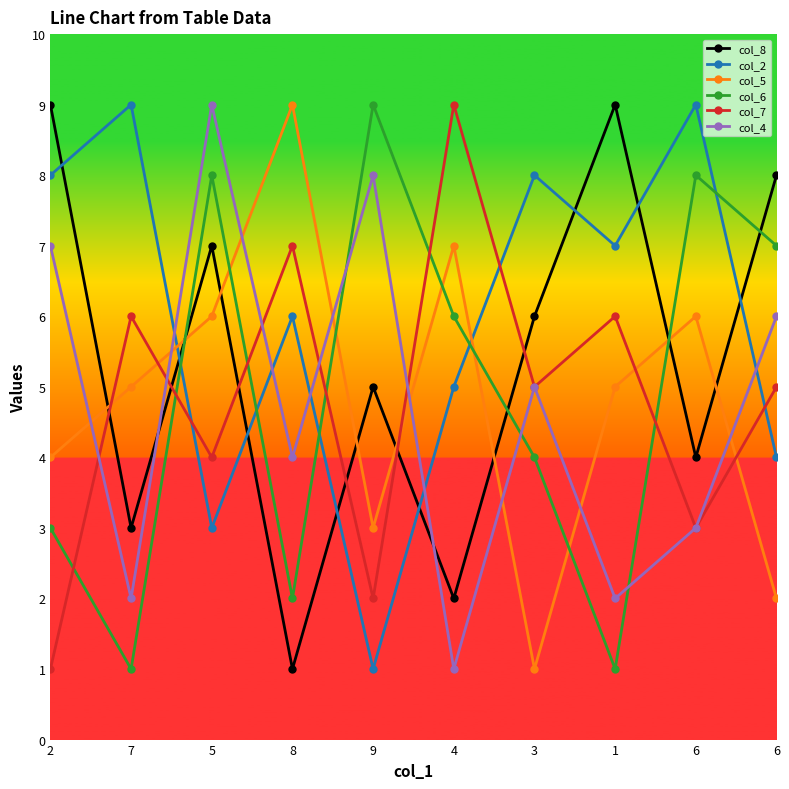

At which category does col_6 reach its first local valley?

7